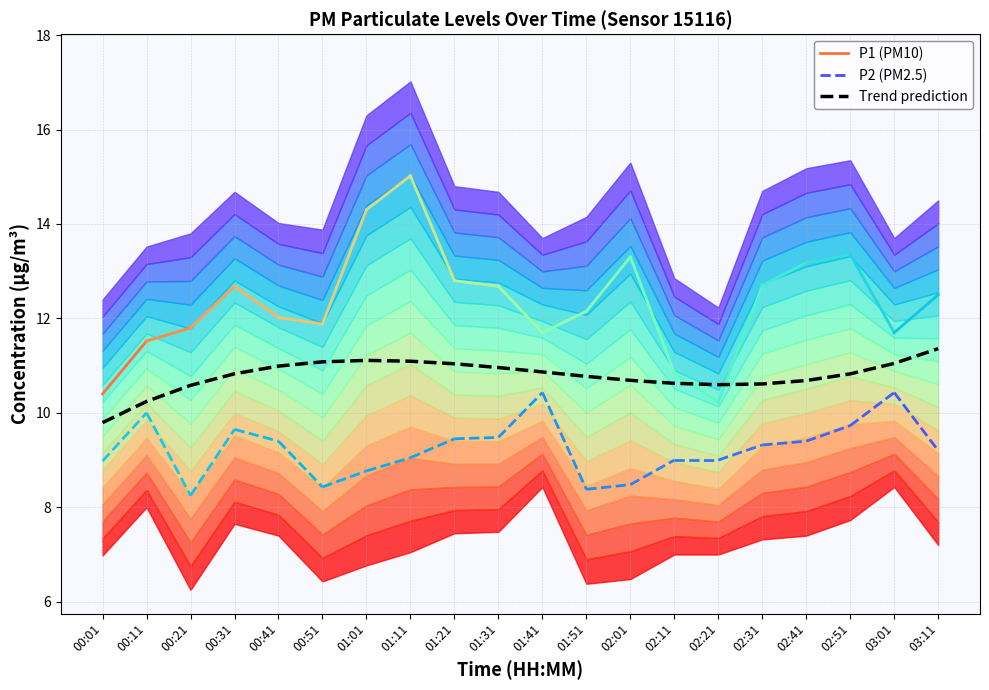

Is it true that the value at 01:31 is 11.0?

True